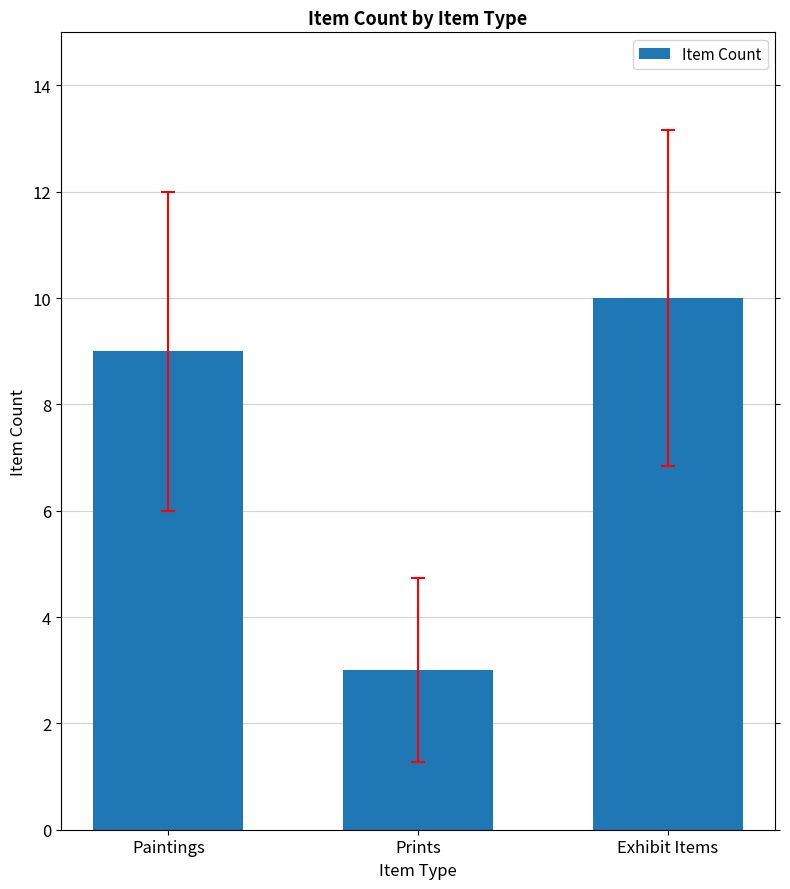

Reading right to left, extract all data points from this chart.

Exhibit Items=10	Prints=3	Paintings=9